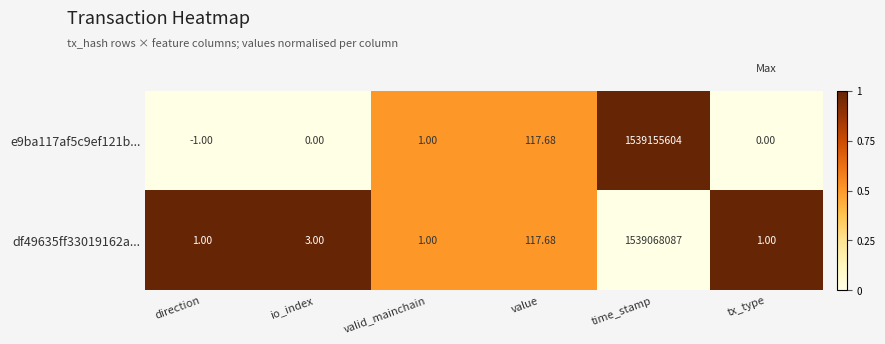

Which category has the highest value in the e9ba117af5c9ef121b... series?

time_stamp